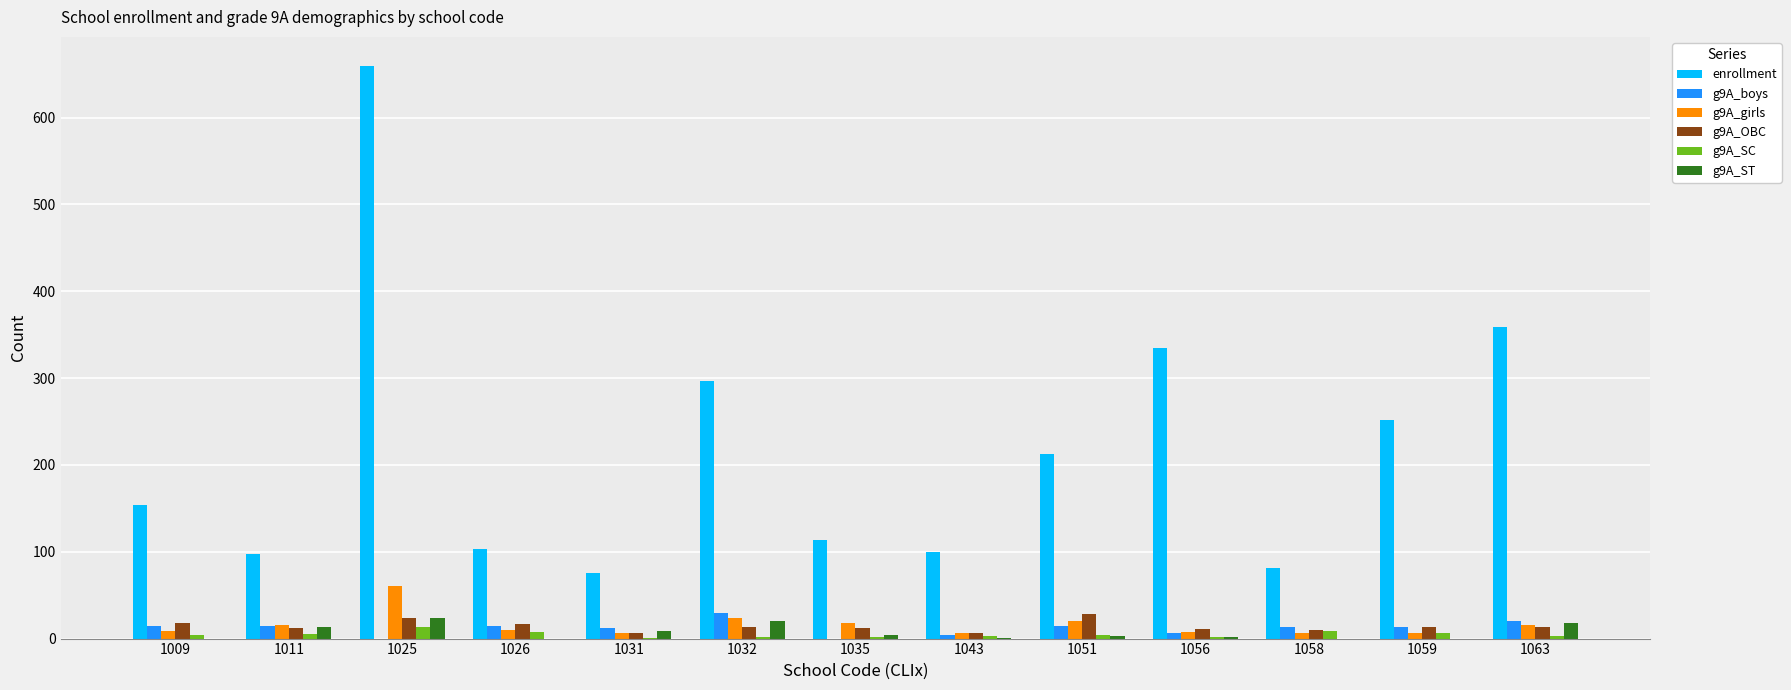

Which series changed the most between 1025 and 1059?

enrollment